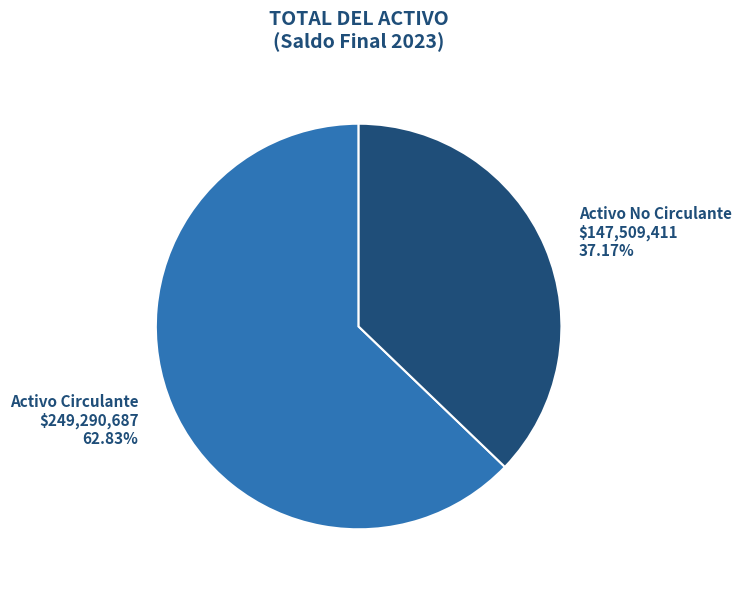

What is the smallest slice in the pie chart?

Activo No Circulante